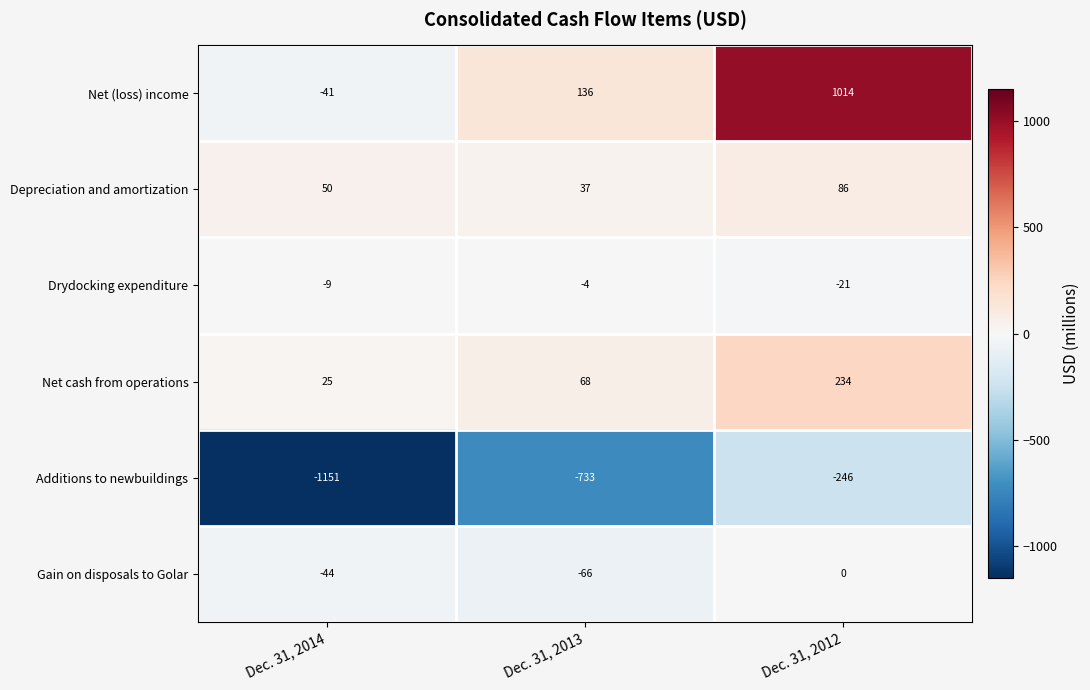

Which label corresponds to the largest value in the chart?

Dec. 31, 2012